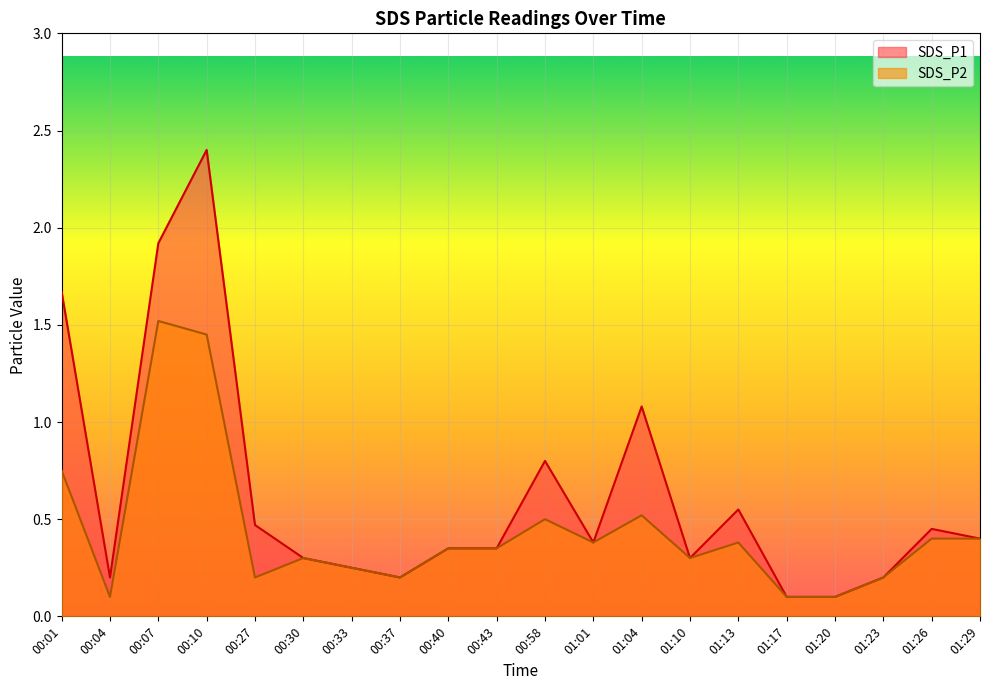

Which has a higher value, 01:26 or 00:58?

00:58